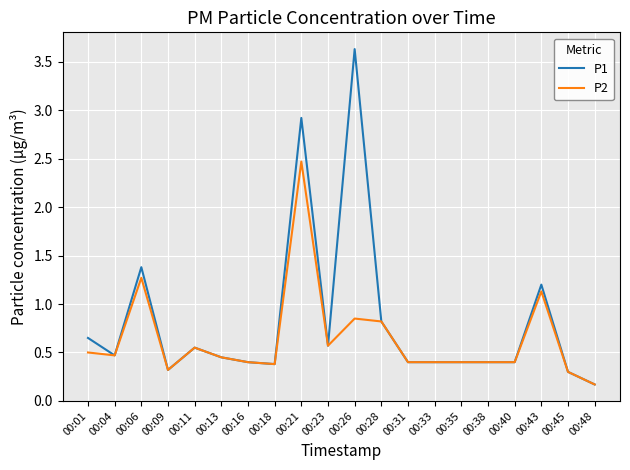

Which series has the largest total across all categories?

P1